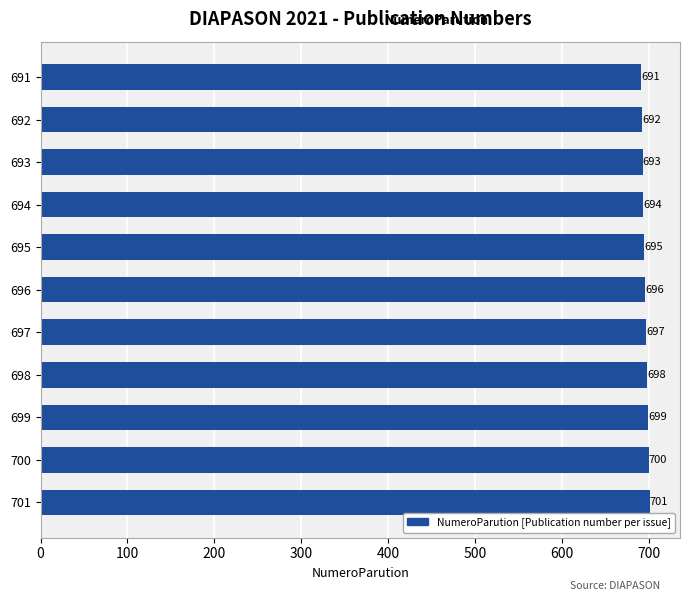

Count the number of data series in this chart.

1